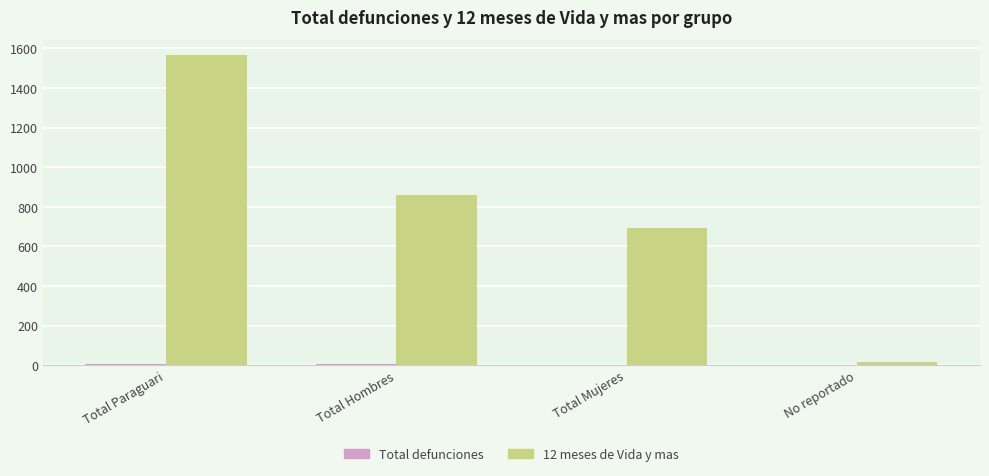

What is the greatest value displayed?

1565